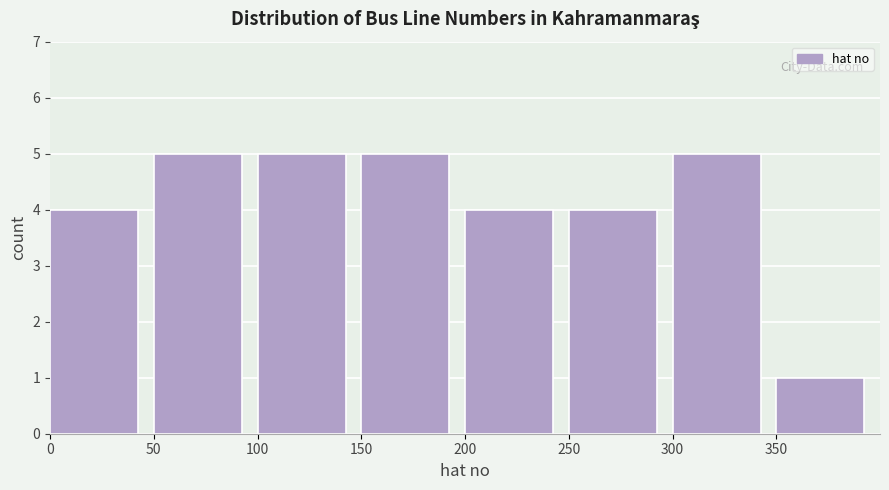

Reading left to right, list every bar in this chart as the range it spans on the x-axis followed by its height. The values are not printed on the chart, so give them approximately, as read against the axis.

0 to 50: 4
50 to 100: 5
100 to 150: 5
150 to 200: 5
200 to 250: 4
250 to 300: 4
300 to 350: 5
350 to 400: 1